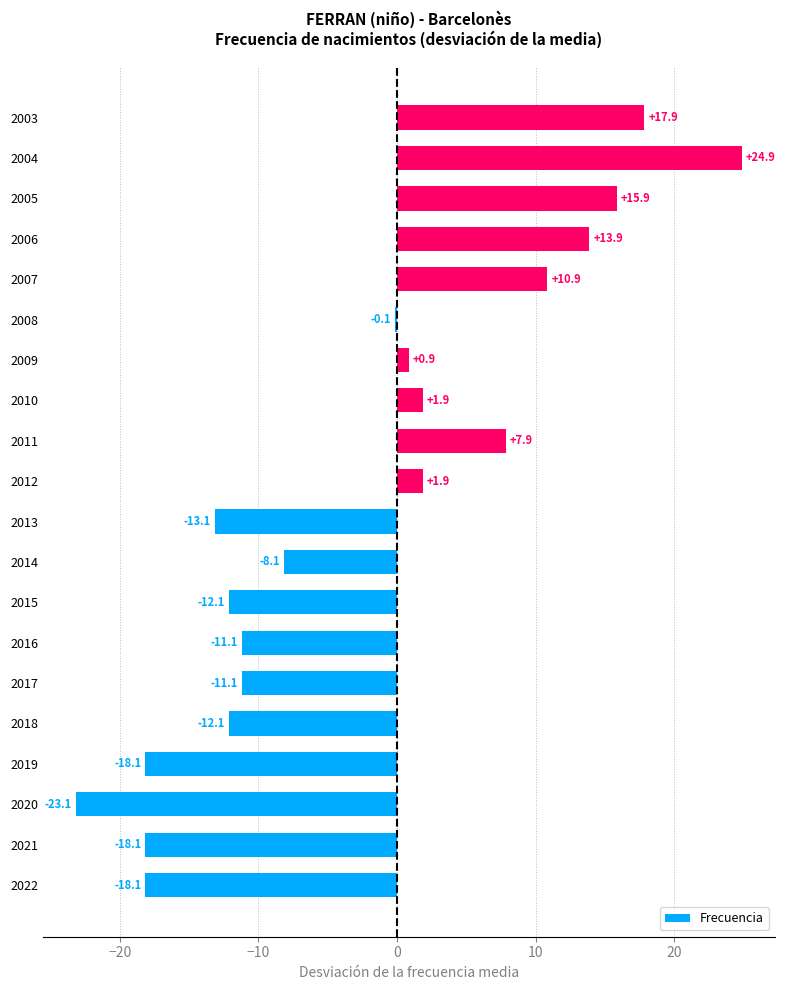

At which label is the value closest to 0?

2008